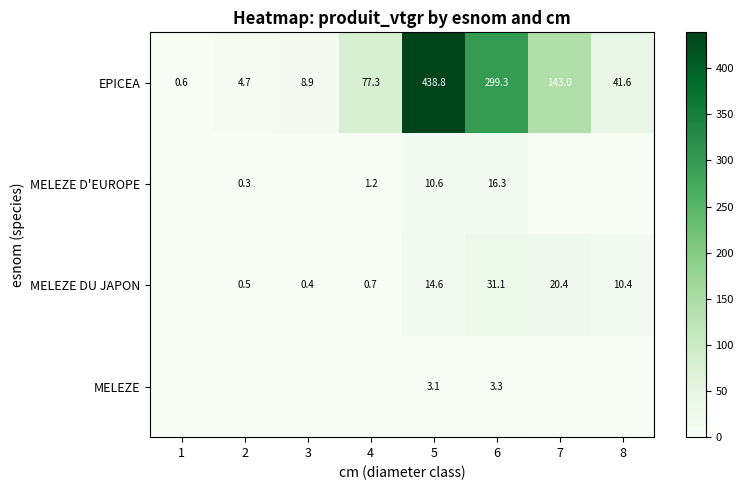

What is the difference between the highest and lowest values at 5?

435.7